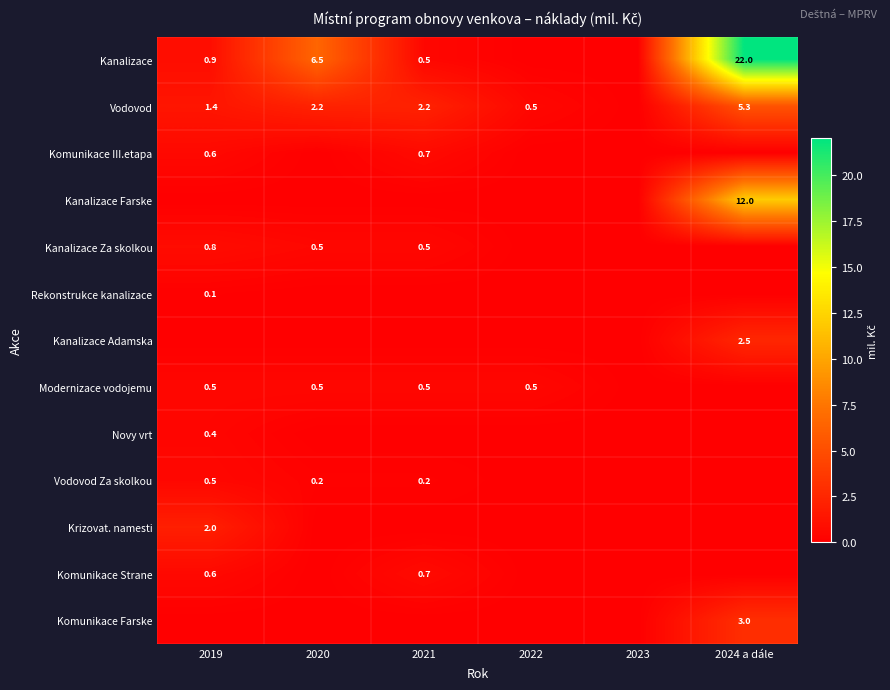

Is it true that Krizovat. namesti equals 2.0 at 2019?

True